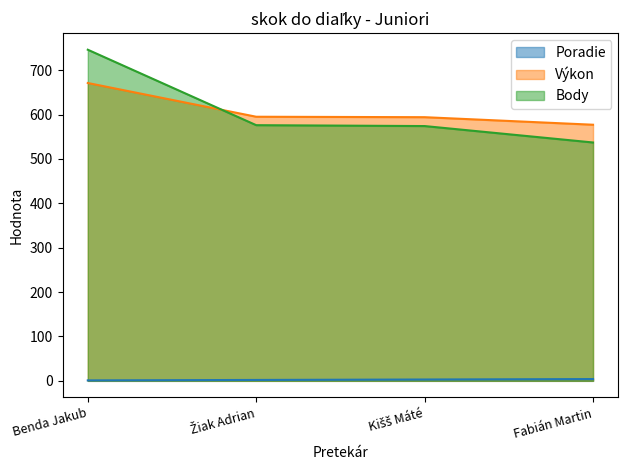

List the labels in order of Poradie value, largest first.

Fabián Martin, Kišš Máté, Žiak Adrian, Benda Jakub